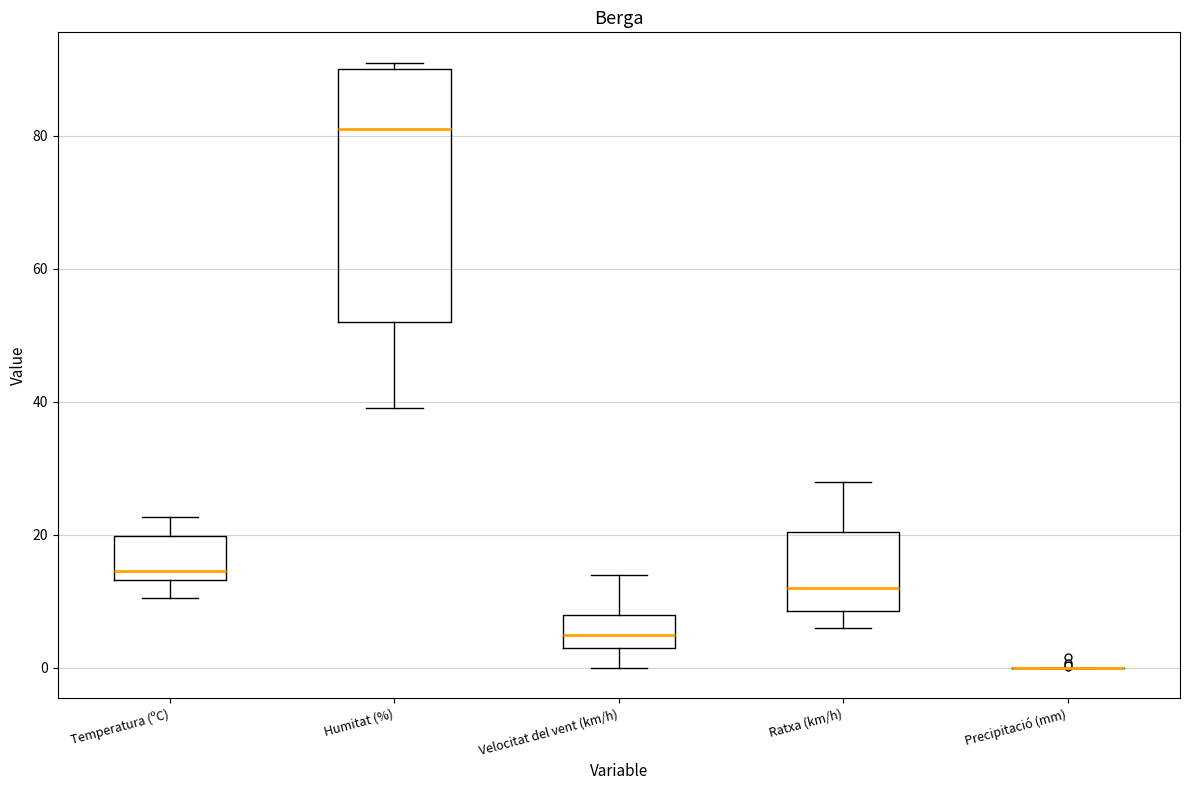

Reading left to right, read every box against the y-axis: the position of its median line, the range the box covers, and the ends of its whiskers. The values are not printed on the chart, so give them approximately, as read against the axis.

Temperatura (ºC): median 14 (just above the box's lower edge), box 14 to 20, whiskers 10 to 22
Humitat (%): median 82, box 52 to 90, whiskers 40 to 92
Velocitat del vent (km/h): median 6, box 4 to 8, whiskers 0 to 14
Ratxa (km/h): median 12, box 8 to 20, whiskers 6 to 28
Precipitació (mm): box collapsed to a line at 0, whiskers 0 to 0